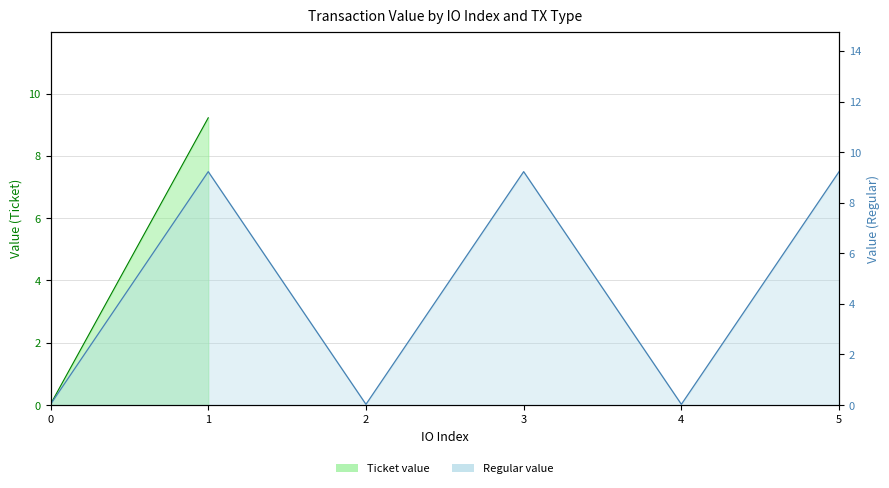

The value at 3 is 4.4. True or false?

False